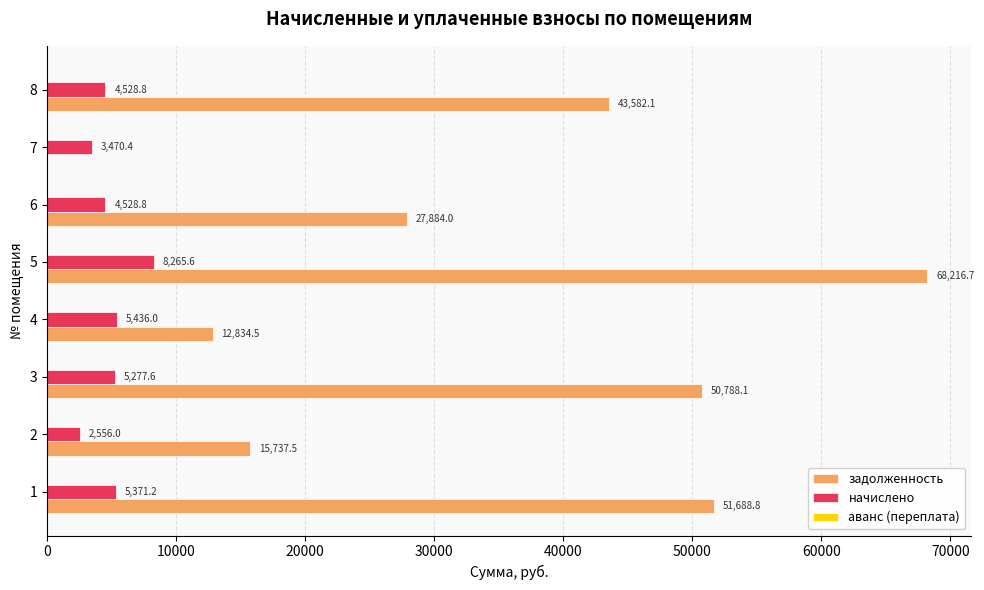

How many series are shown in this chart?

3